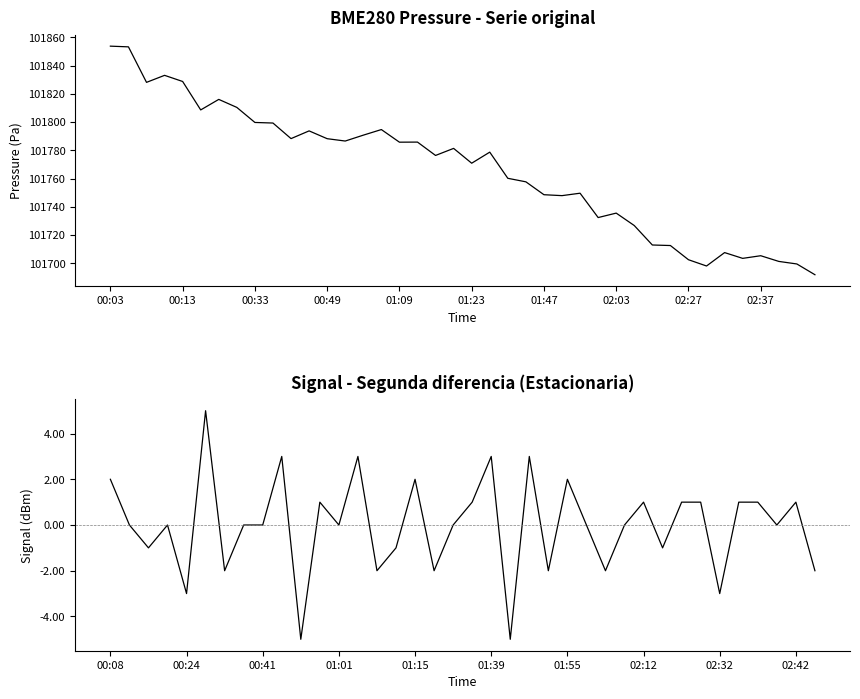

True or false: Signal and BME280_humidity cross at least once.

False